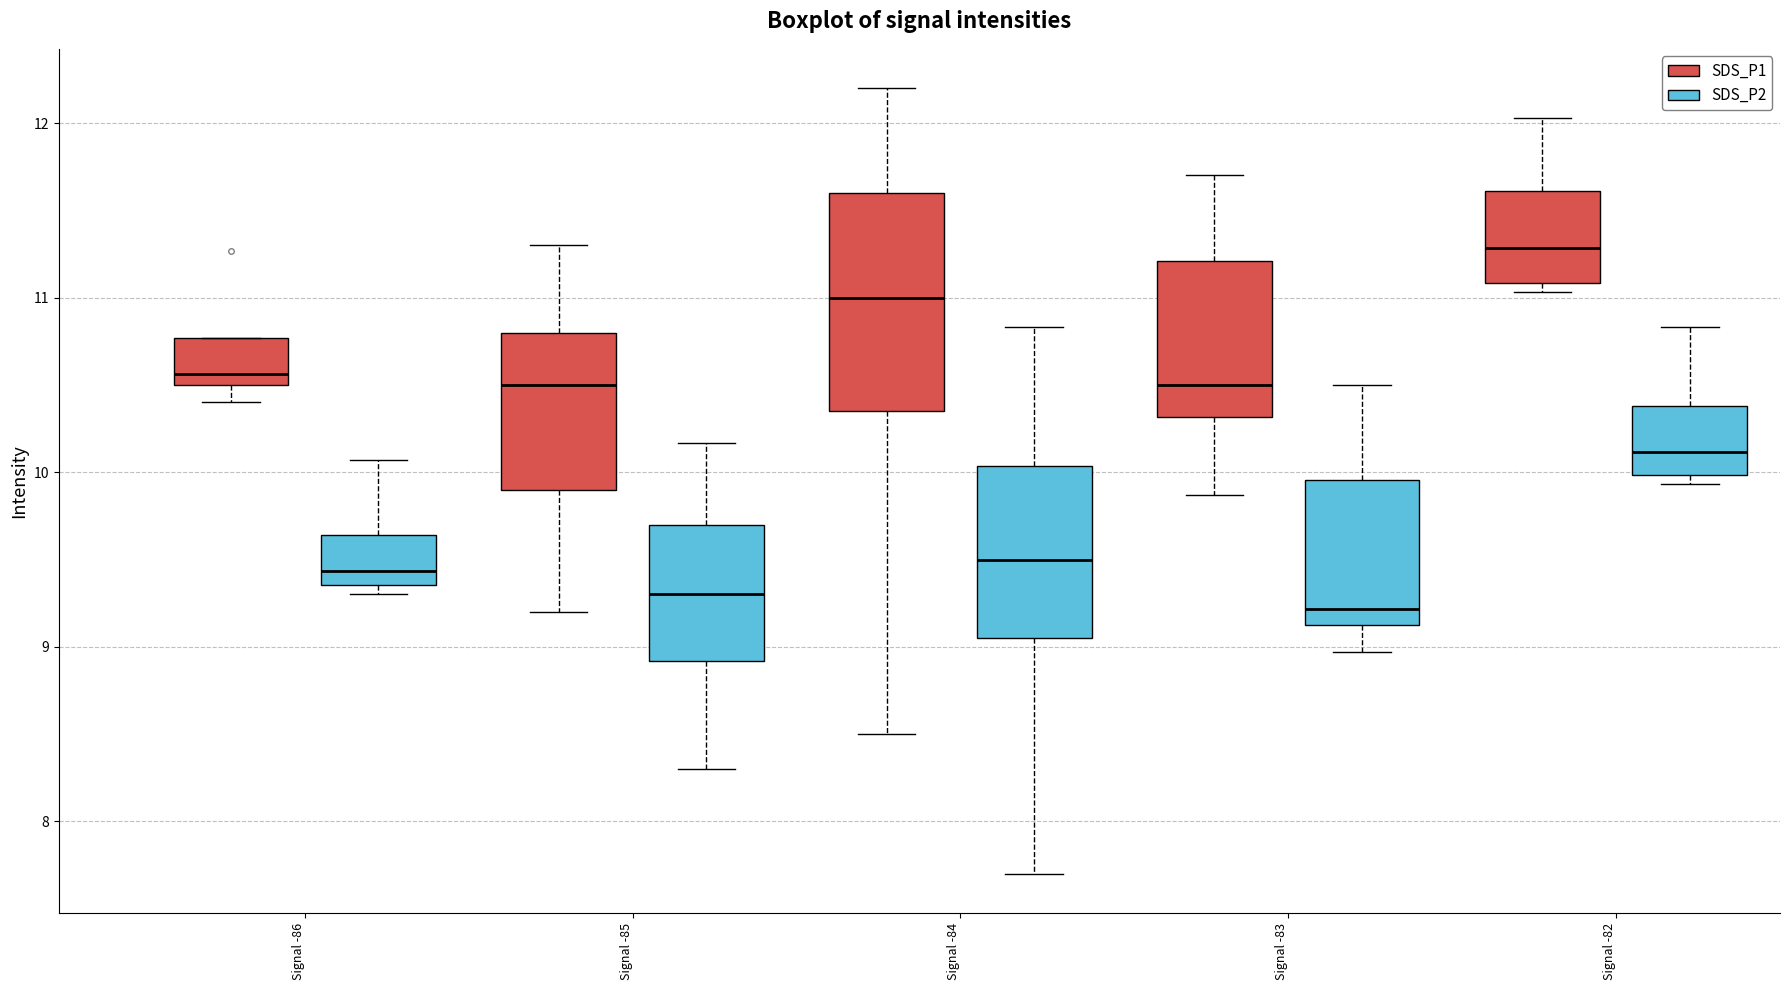

Comparing the boxes themselves (not the whiskers), which one is the tallest?

Signal -84 (SDS_P1)